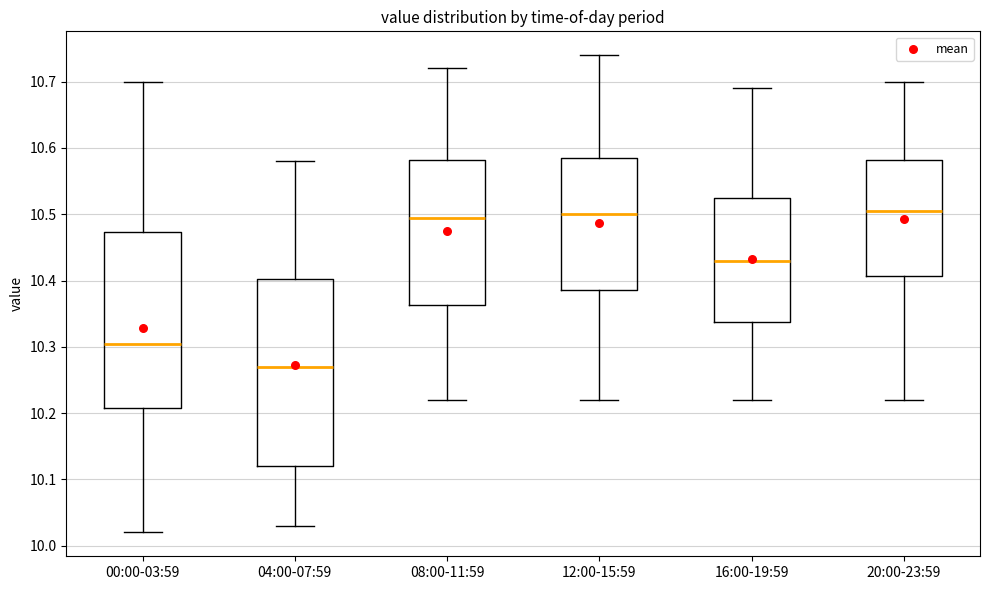

Reading left to right, transcribe this box plot: for each box, give where its median line is, the range the box spans, and where its two whiskers end, as read against the y-axis. The values are not printed on the chart, so give them approximately, as read against the axis.

00:00-03:59: median 10.31, box 10.21 to 10.47, whiskers 10.02 to 10.70
04:00-07:59: median 10.27, box 10.12 to 10.40, whiskers 10.03 to 10.58
08:00-11:59: median 10.50, box 10.36 to 10.58, whiskers 10.22 to 10.72
12:00-15:59: median 10.50, box 10.39 to 10.59, whiskers 10.22 to 10.74
16:00-19:59: median 10.43, box 10.34 to 10.53, whiskers 10.22 to 10.69
20:00-23:59: median 10.51, box 10.41 to 10.58, whiskers 10.22 to 10.70